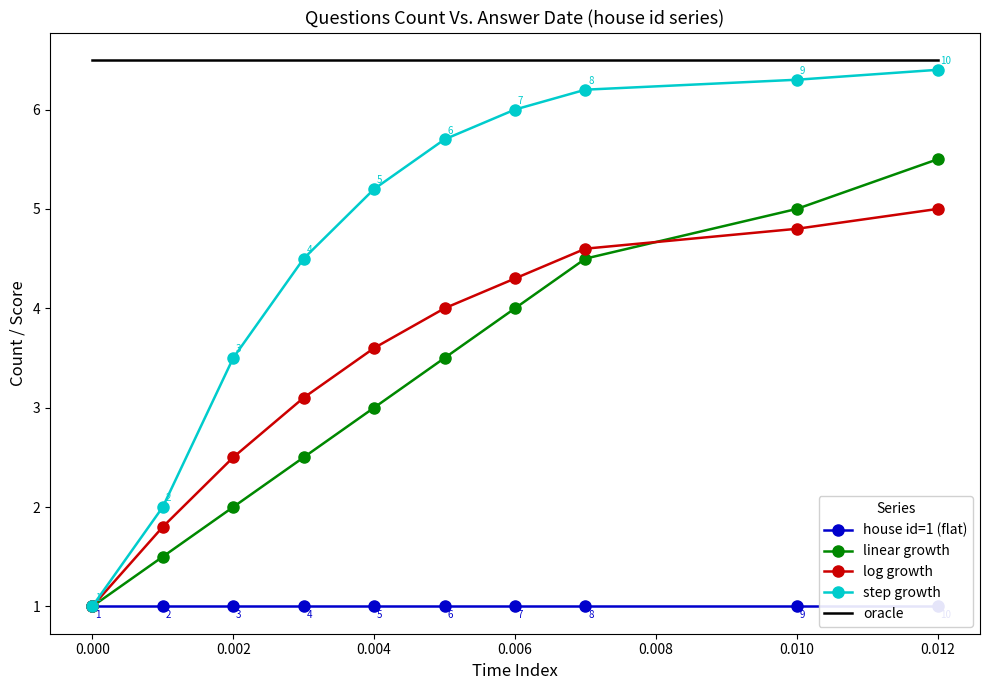

Is it true that log growth equals 2.8 at 0.012?

False